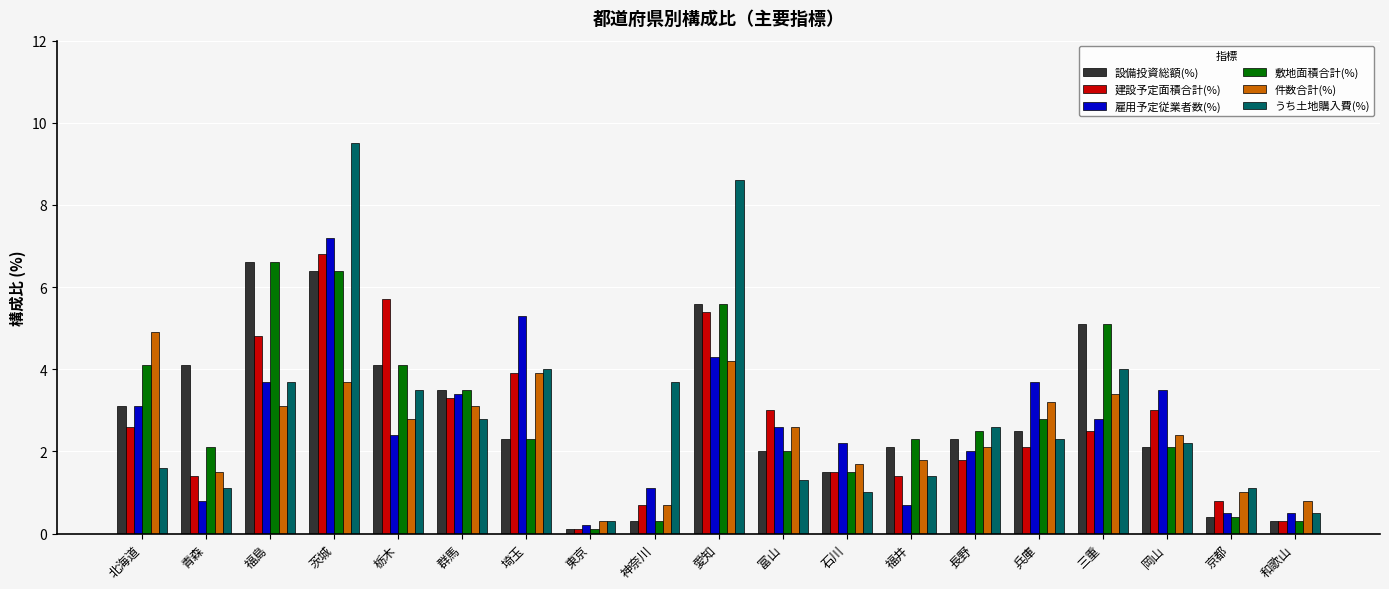

What is the difference between the highest and lowest values at 北海道?

3.3